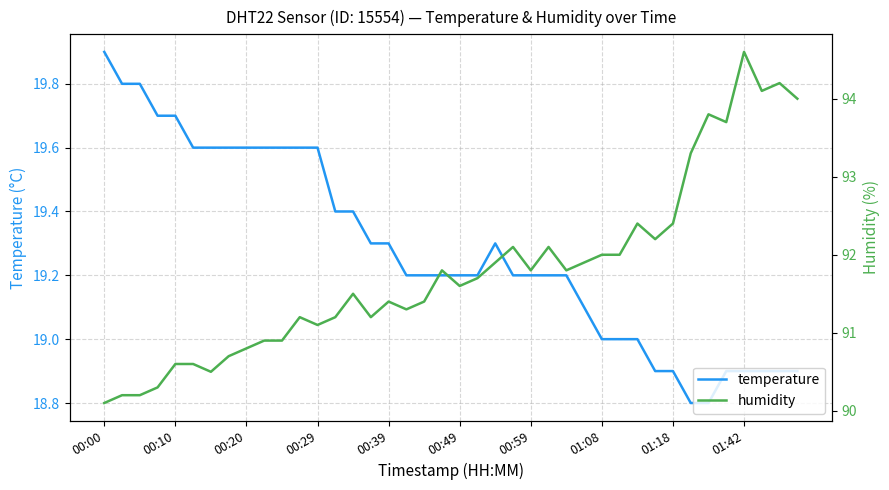

What is the sum of the temperature values at 01:42 and 00:00?

38.8